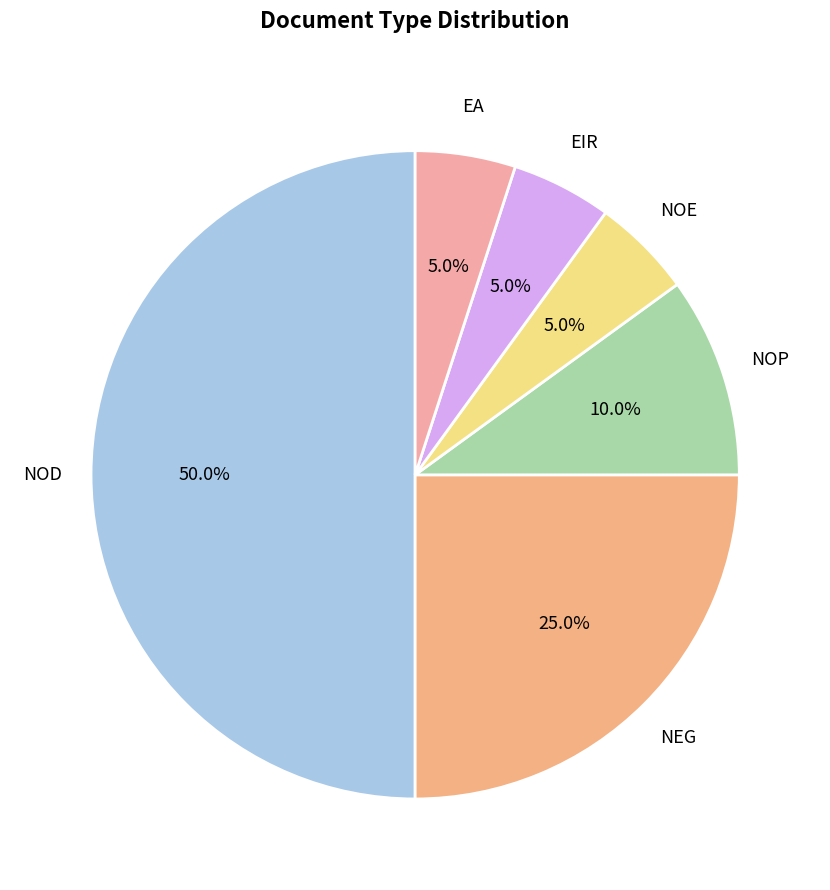

What is the ratio of the value at NEG to the value at EA?

5.0